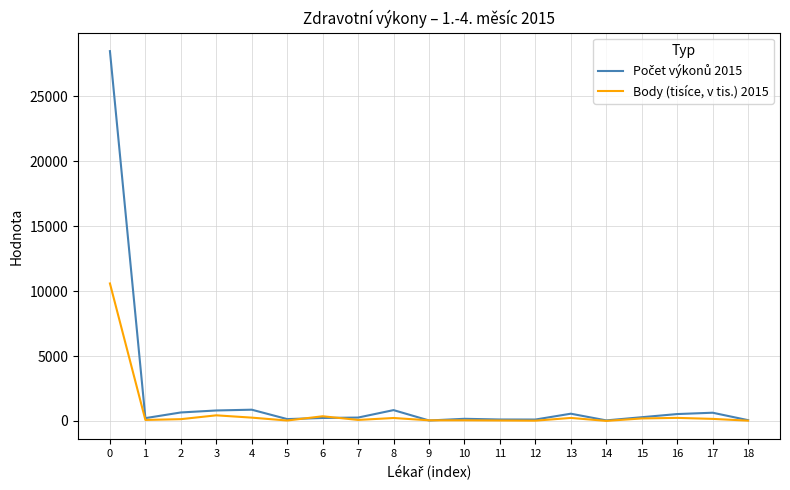

How many intersections are there between Počet výkonů 2015 and Body (tisíce, v tis.) 2015?

4